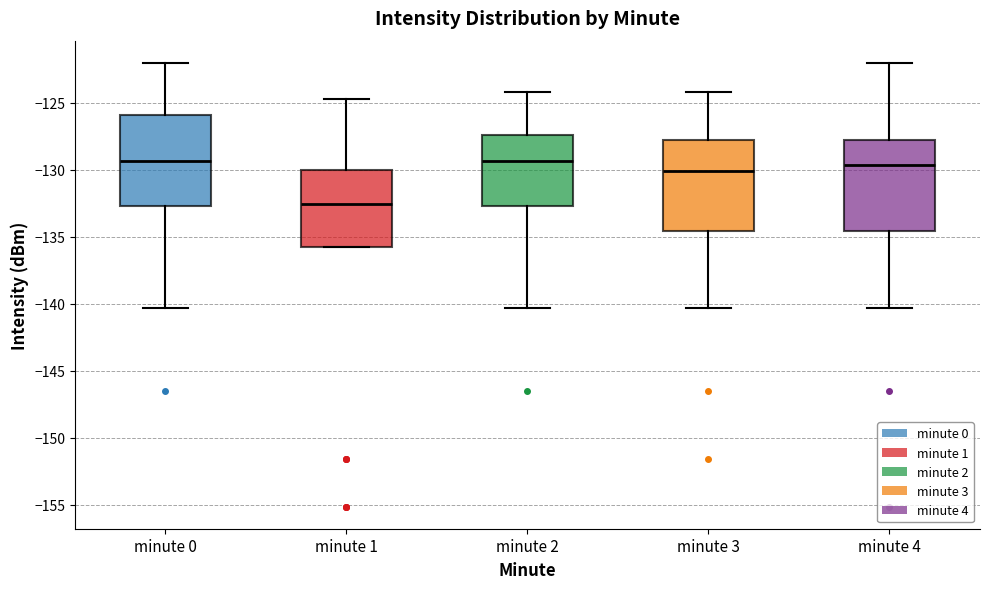

Reading left to right, read every box against the y-axis: the position of its median line, the range the box covers, and the ends of its whiskers. The values are not printed on the chart, so give them approximately, as read against the axis.

minute 0: median -129.5, box -132.5 to -126.0, whiskers -140.5 to -122.0
minute 1: median -132.5, box -136.0 to -130.0, whiskers -136.0 to -124.5
minute 2: median -129.5, box -132.5 to -127.5, whiskers -140.5 to -124.0
minute 3: median -130.0, box -134.5 to -128.0, whiskers -140.5 to -124.0
minute 4: median -129.5, box -134.5 to -128.0, whiskers -140.5 to -122.0